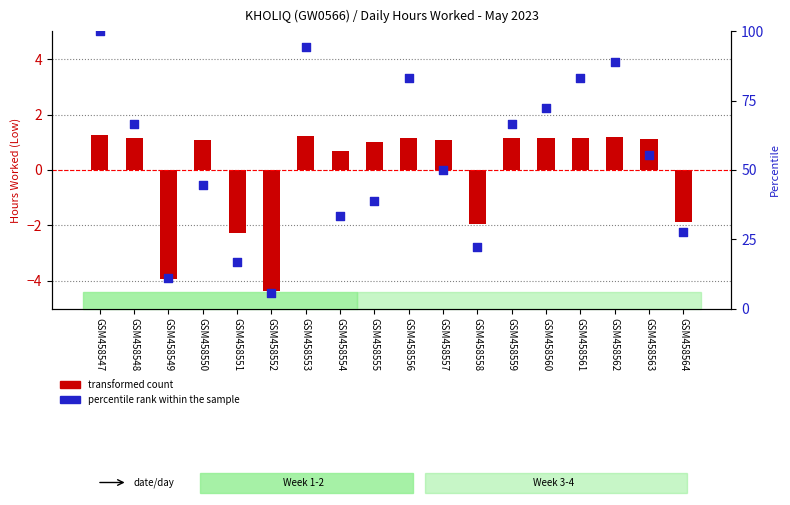

At how many categories does at least one series exceed 35?

12